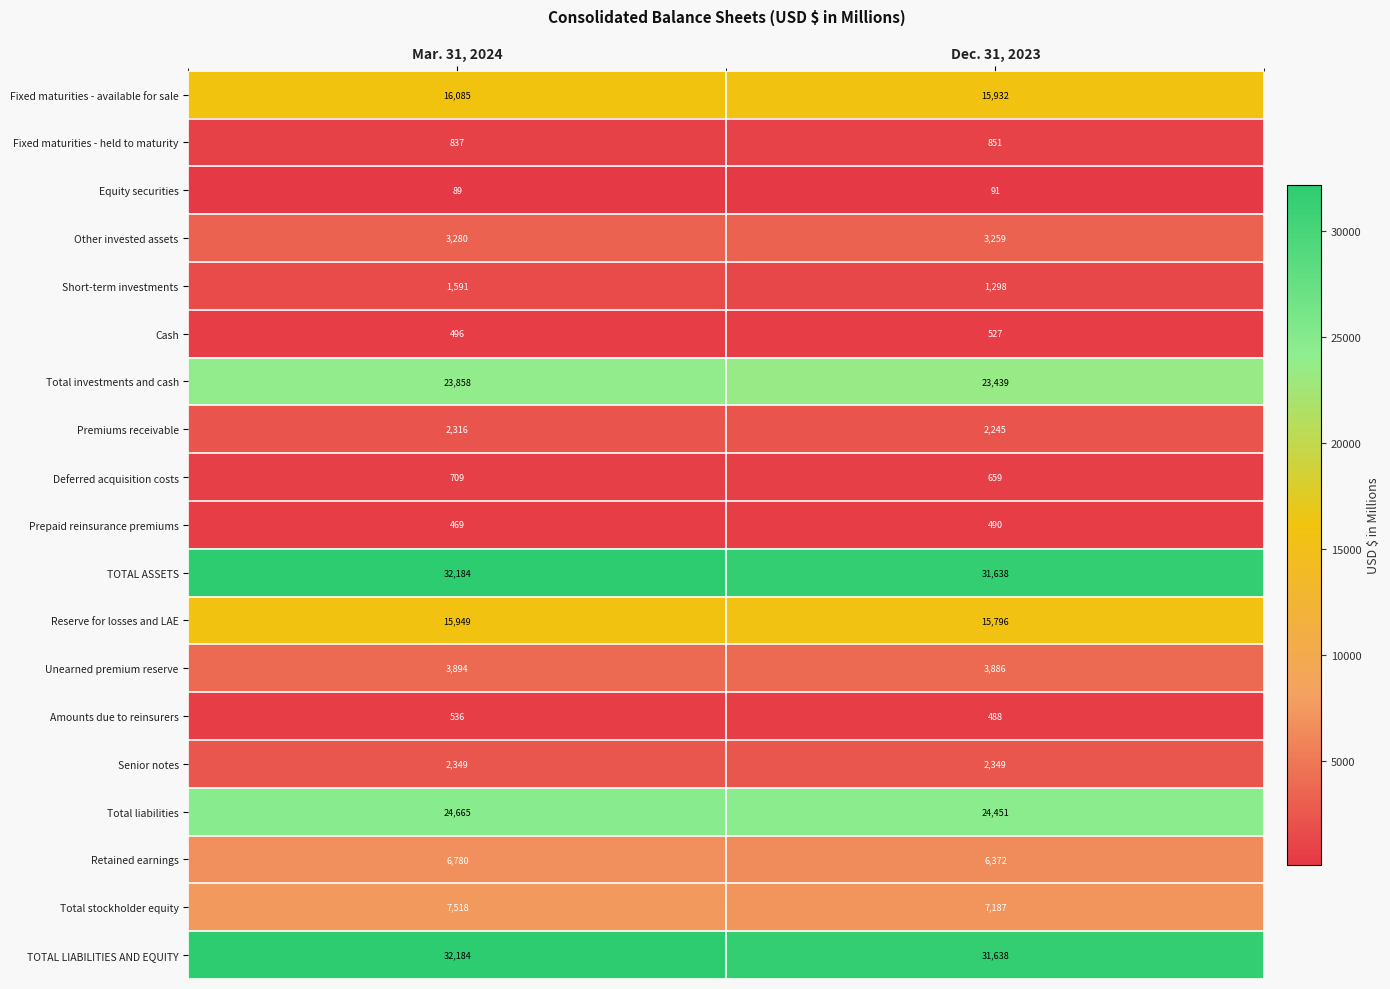

What is the difference between the highest and lowest values at Dec. 31, 2023?

31547